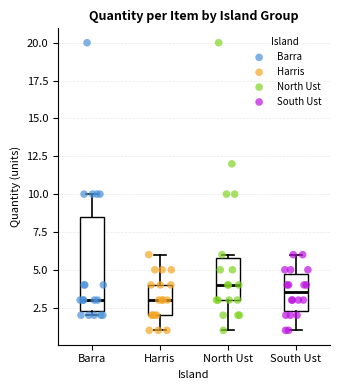

Which box is the tallest, from its lower edge to its upper edge?

Barra